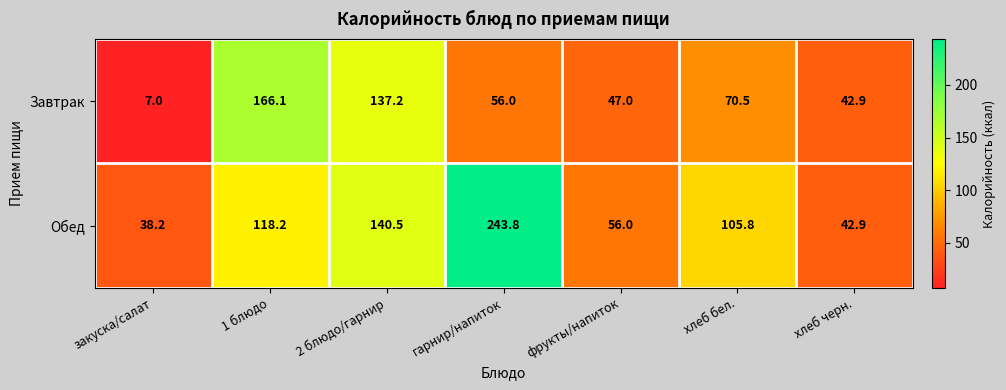

What is the sum of the Завтрак values at закуска/салат and хлеб бел.?

77.5